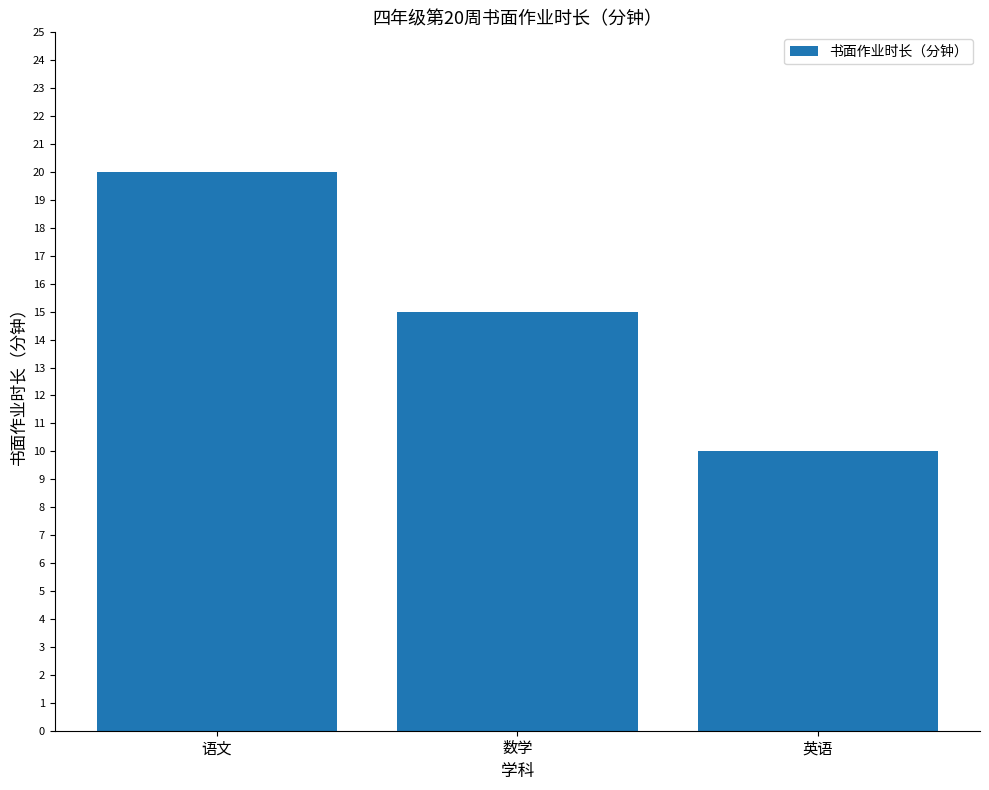

Where does the data first go above 15?

语文